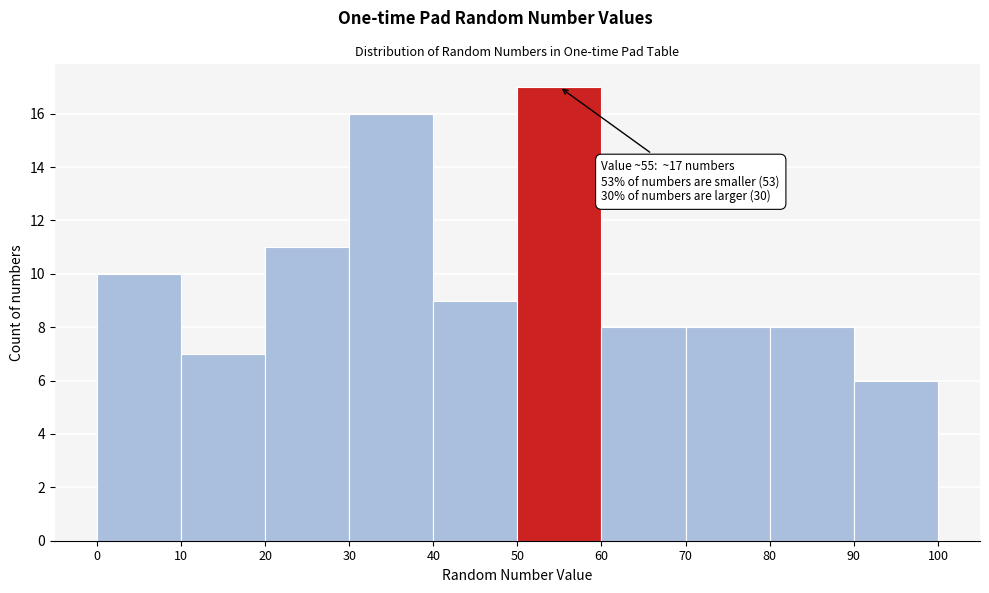

Which range on the x-axis has the tallest bar?

50 to 60